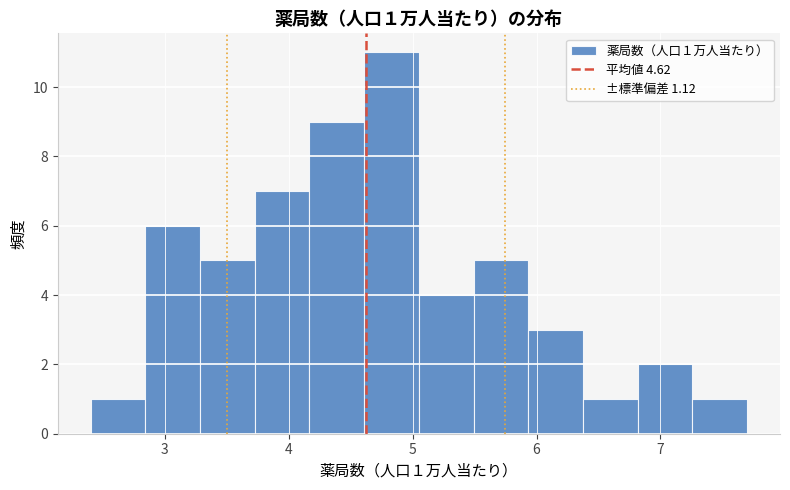

Over which range of the x-axis is the bar tallest?

4.6 to 5.1